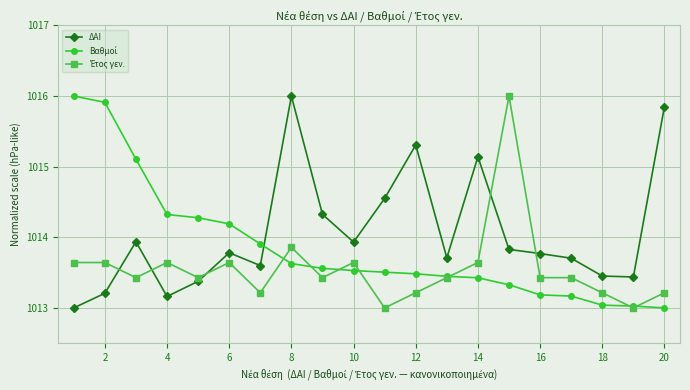

Which series has the largest total across all categories?

ΔΑΙ